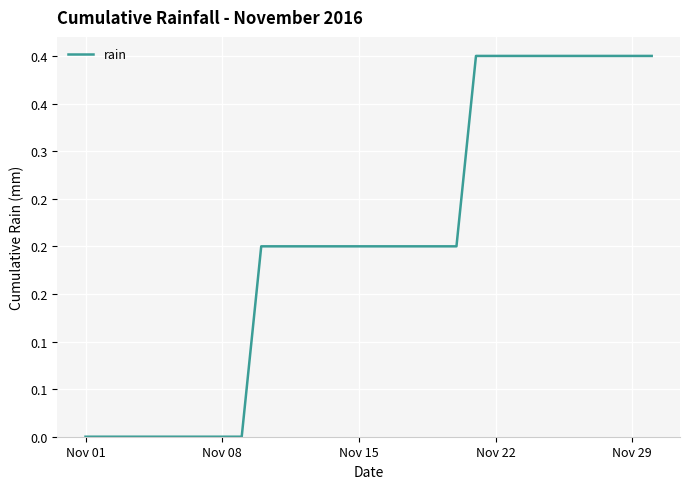

What is the difference between the maximum and second lowest values?

0.4